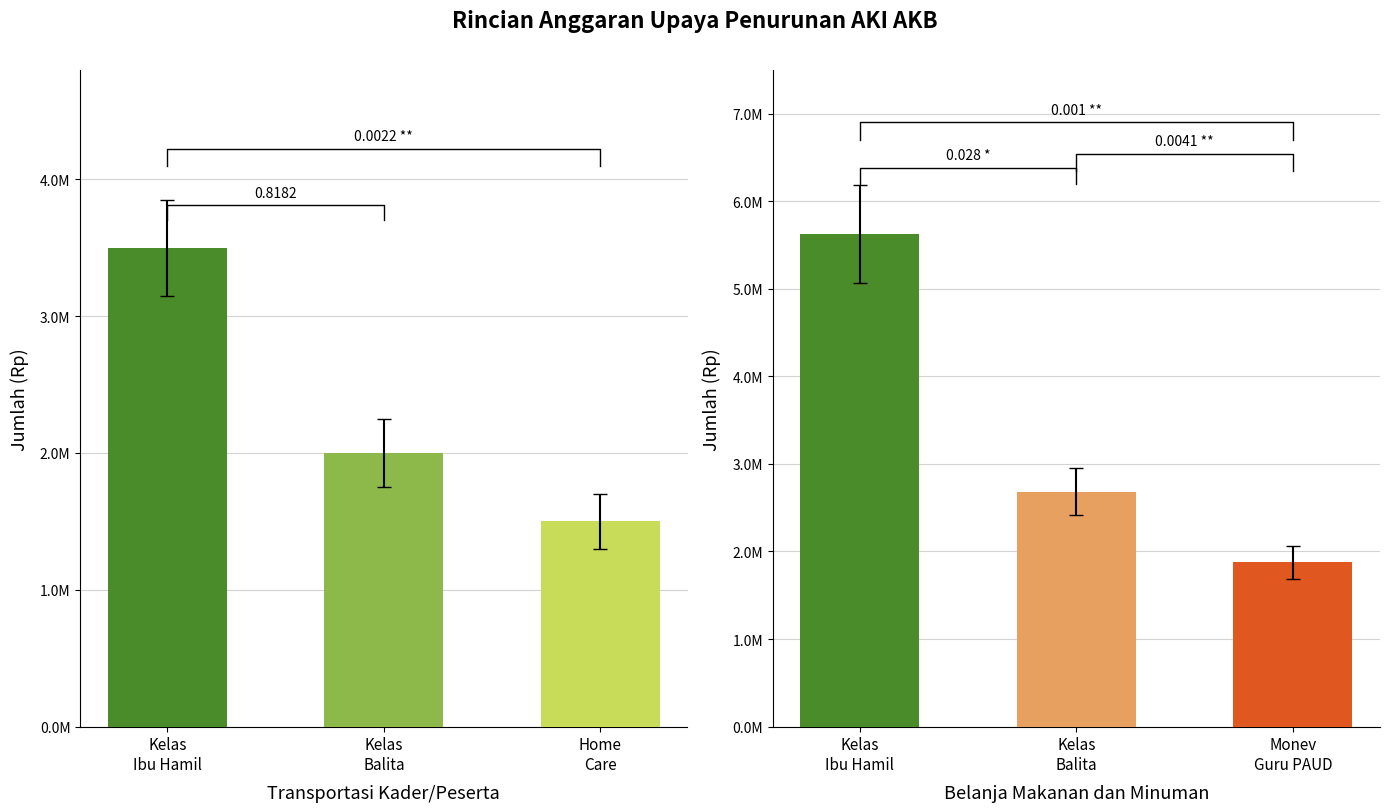

What is the average value of the Transportasi Kader/Peserta series?

2333333